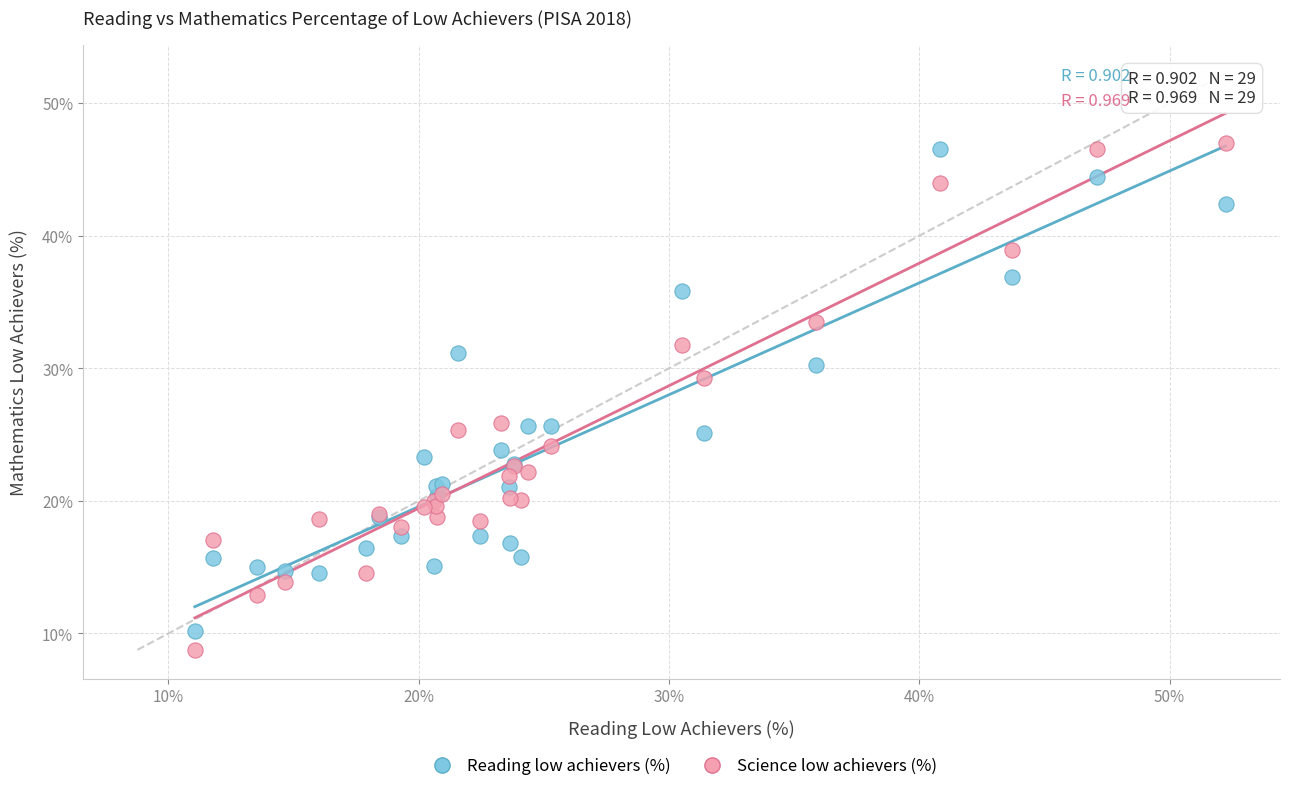

What are all the series names shown in the legend?

Reading low achievers (%), Science low achievers (%)